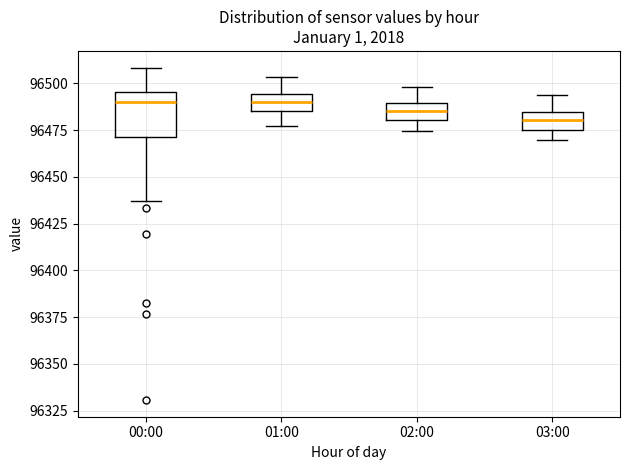

Reading left to right, transcribe this box plot: for each box, give where its median line is, the range the box spans, and where its two whiskers end, as read against the y-axis. The values are not printed on the chart, so give them approximately, as read against the axis.

00:00: median 96490, box 96470 to 96495, whiskers 96435 to 96510
01:00: median 96490, box 96485 to 96495, whiskers 96475 to 96505
02:00: median 96485, box 96480 to 96490, whiskers 96475 to 96500
03:00: median 96480, box 96475 to 96485, whiskers 96470 to 96495